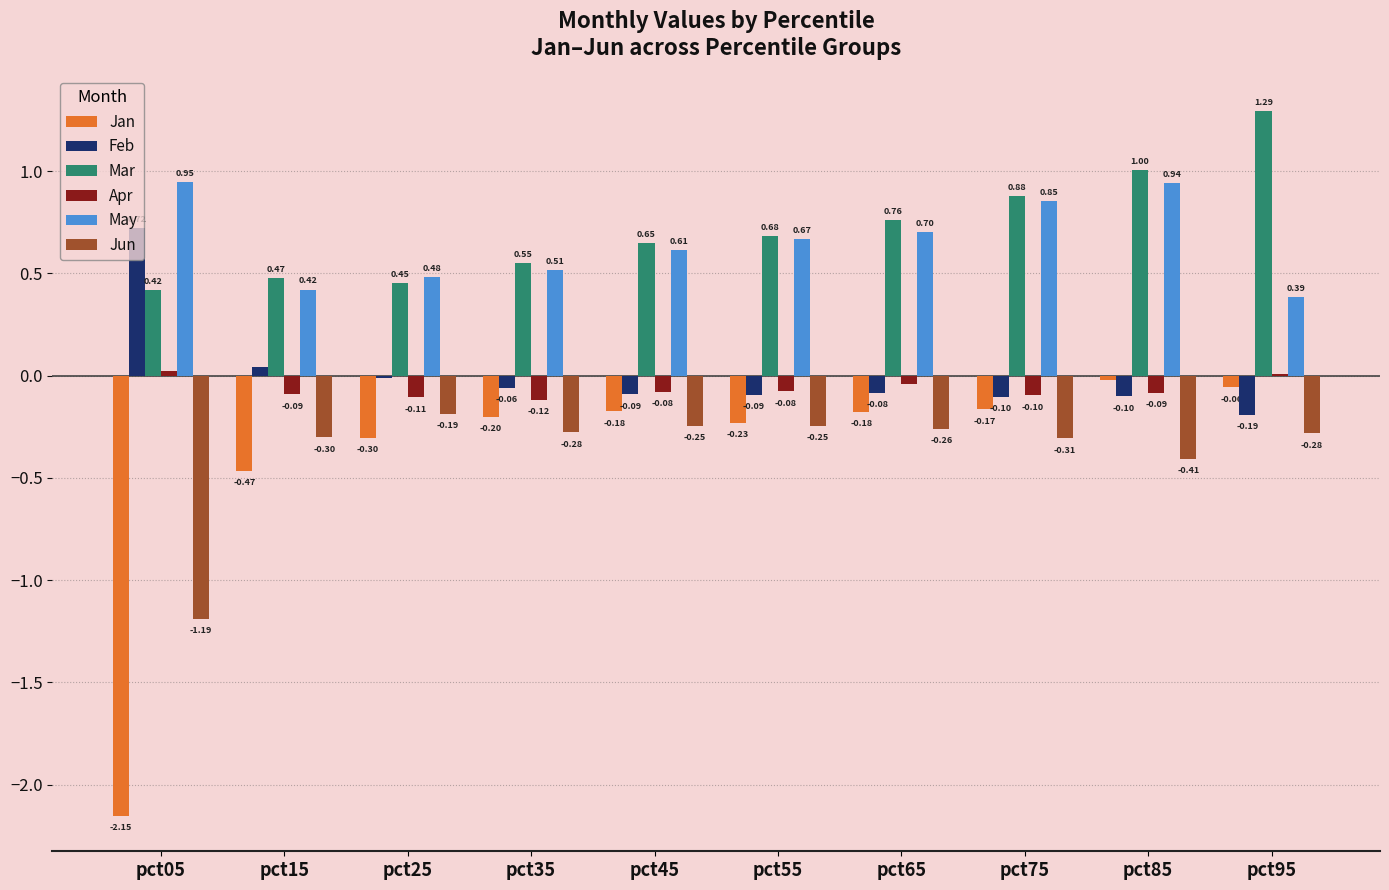

Does the chart contain stacked bars?

No